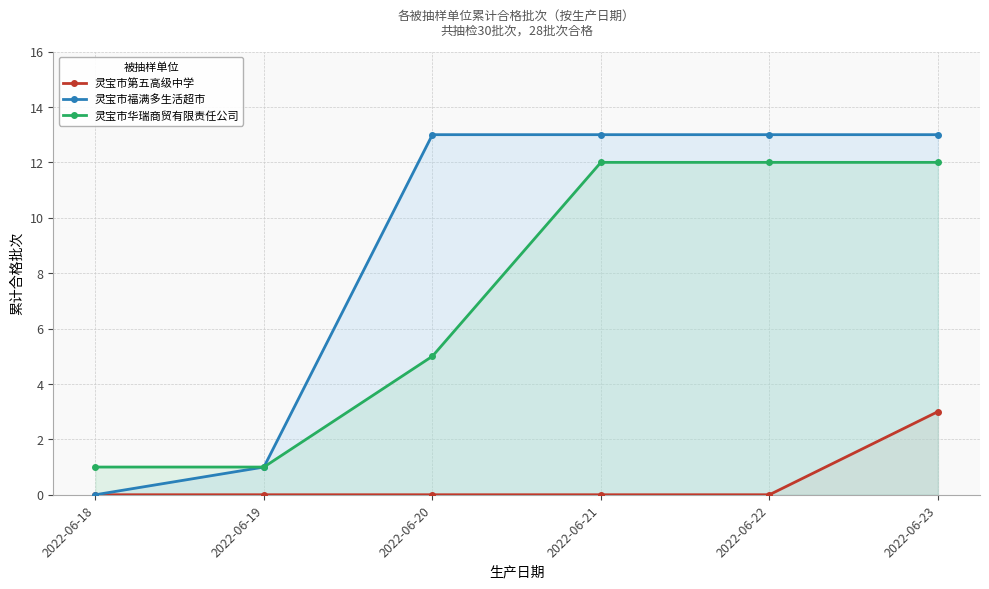

At how many categories does at least one series exceed 2?

4